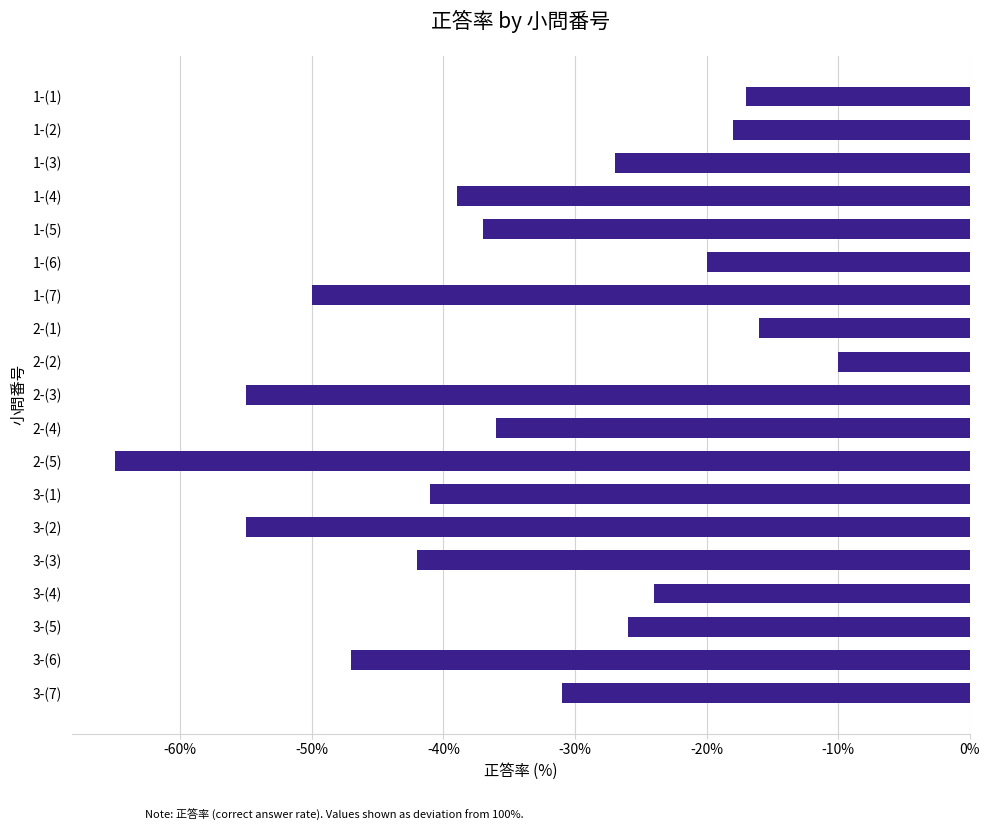

Reading top to bottom, what are all the values shown in this chart?

-17	-18	-27	-39	-37	-20	-50	-16	-10	-55	-36	-65	-41	-55	-42	-24	-26	-47	-31